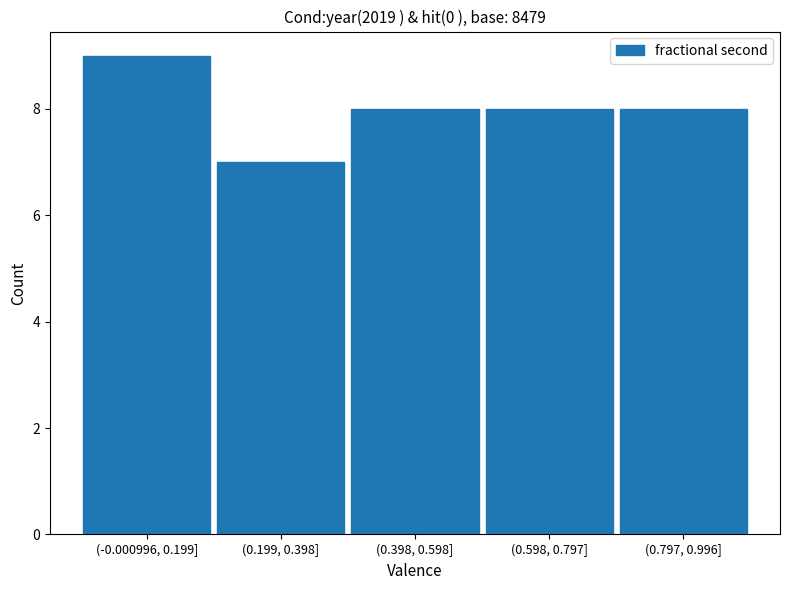

Reading right to left, extract all data points from this chart.

8	8	8	7	9